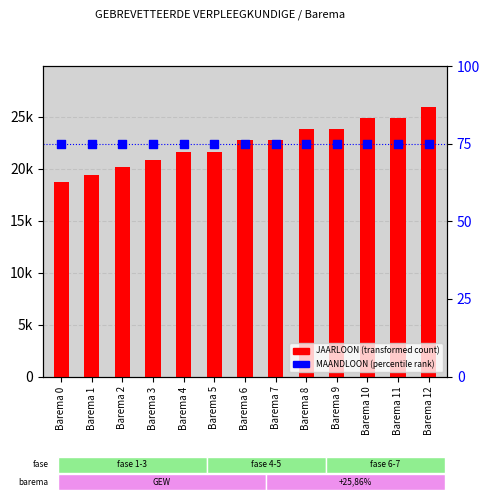

Which series contains the highest Y value?

JAARLOON (transformed count)